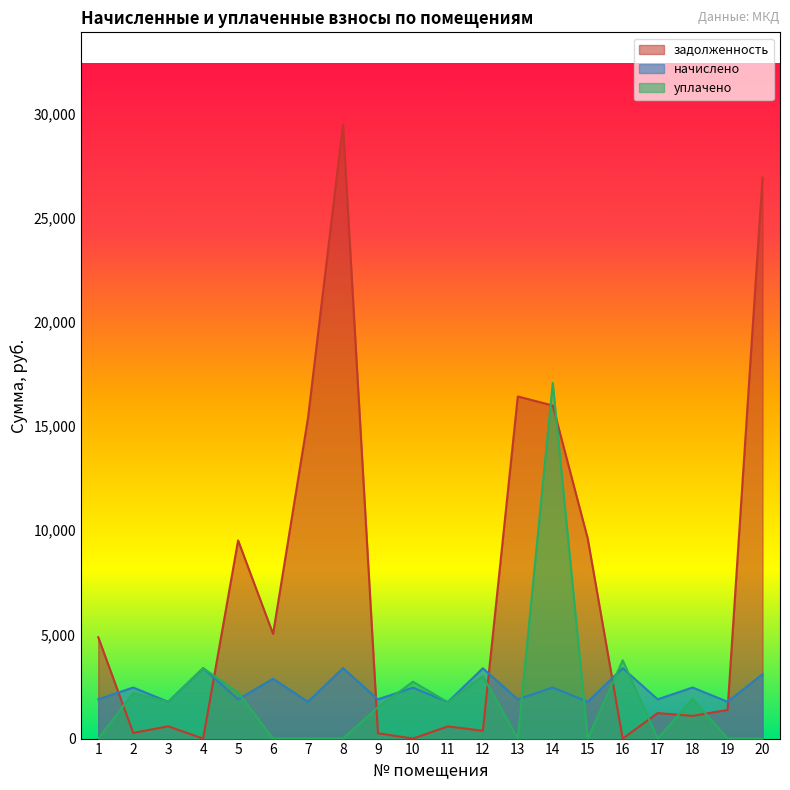

What is the spread (max minus min) of values at 16?

3756.0